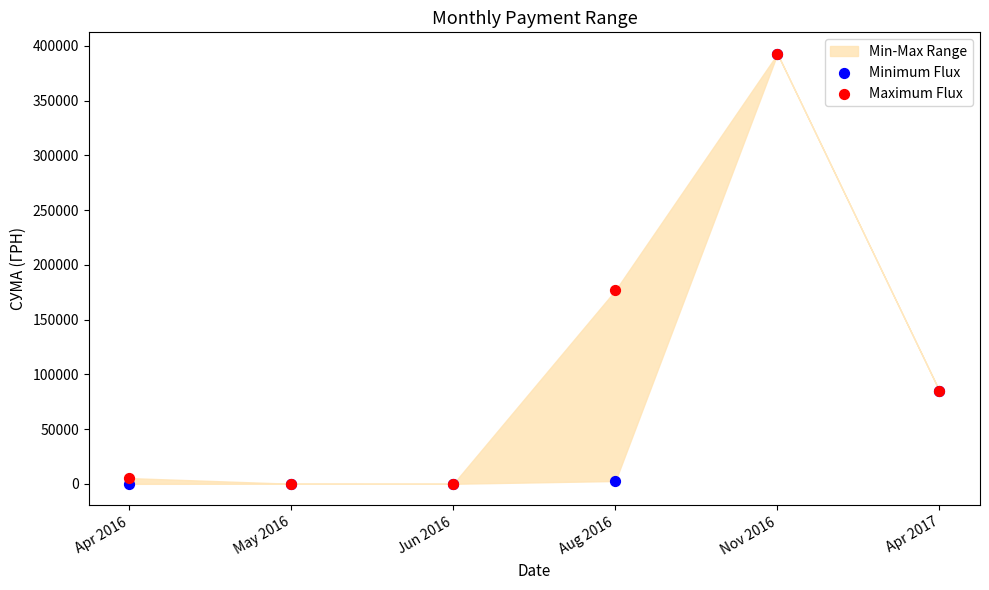

In the Maximum Flux series, what Y value is closest to 196421?

176803.0